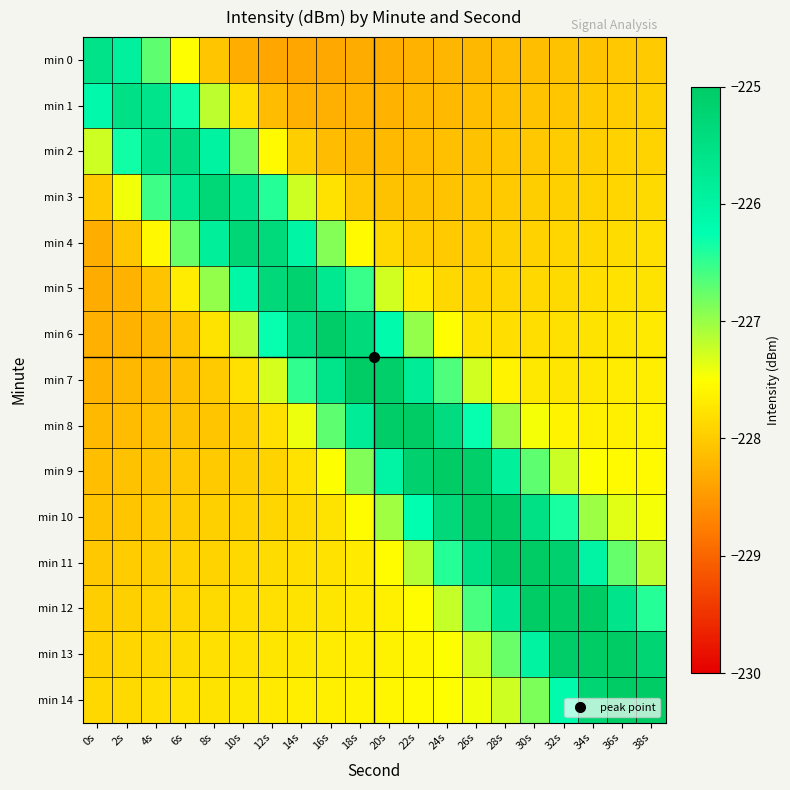

Reading right to left, extract all data points from this chart.

min 0: 38s=-228.0	36s=-228.0	34s=-228.1	32s=-228.1	30s=-228.1	28s=-228.2	26s=-228.2	24s=-228.2	22s=-228.3	20s=-228.3	18s=-228.3	16s=-228.3	14s=-228.4	12s=-228.4	10s=-228.3	8s=-228.1	6s=-227.5	4s=-226.7	2s=-225.9	0s=-225.6
min 1: 38s=-228.0	36s=-228.0	34s=-228.0	32s=-228.1	30s=-228.1	28s=-228.1	26s=-228.1	24s=-228.2	22s=-228.2	20s=-228.2	18s=-228.3	16s=-228.3	14s=-228.3	12s=-228.2	10s=-227.8	8s=-227.2	6s=-226.3	4s=-225.6	2s=-225.5	0s=-226.1
min 2: 38s=-227.9	36s=-227.9	34s=-228.0	32s=-228.0	30s=-228.0	28s=-228.1	26s=-228.1	24s=-228.1	22s=-228.2	20s=-228.2	18s=-228.2	16s=-228.2	14s=-228.0	12s=-227.6	10s=-226.8	8s=-226.0	6s=-225.4	4s=-225.6	2s=-226.3	0s=-227.2
min 3: 38s=-227.9	36s=-227.9	34s=-227.9	32s=-228.0	30s=-228.0	28s=-228.0	26s=-228.0	24s=-228.1	22s=-228.1	20s=-228.1	18s=-228.0	16s=-227.8	14s=-227.2	12s=-226.4	10s=-225.6	8s=-225.3	6s=-225.7	4s=-226.6	2s=-227.4	0s=-228.0
min 4: 38s=-227.8	36s=-227.8	34s=-227.9	32s=-227.9	30s=-227.9	28s=-228.0	26s=-228.0	24s=-228.0	22s=-228.0	20s=-227.9	18s=-227.6	16s=-226.9	14s=-226.1	12s=-225.4	10s=-225.3	8s=-225.9	6s=-226.8	4s=-227.6	2s=-228.1	0s=-228.3
min 5: 38s=-227.8	36s=-227.8	34s=-227.8	32s=-227.9	30s=-227.9	28s=-227.9	26s=-227.9	24s=-227.9	22s=-227.7	20s=-227.3	18s=-226.5	16s=-225.7	14s=-225.2	12s=-225.3	10s=-226.1	8s=-227.0	6s=-227.7	4s=-228.1	2s=-228.2	0s=-228.3
min 6: 38s=-227.7	36s=-227.7	34s=-227.8	32s=-227.8	30s=-227.8	28s=-227.8	26s=-227.8	24s=-227.5	22s=-227.0	20s=-226.2	18s=-225.4	16s=-225.0	14s=-225.4	12s=-226.3	10s=-227.2	8s=-227.8	6s=-228.1	4s=-228.2	2s=-228.2	0s=-228.3
min 7: 38s=-227.7	36s=-227.7	34s=-227.7	32s=-227.7	30s=-227.7	28s=-227.6	26s=-227.3	24s=-226.6	22s=-225.8	20s=-225.1	18s=-225.0	16s=-225.6	14s=-226.5	12s=-227.3	10s=-227.8	8s=-228.0	6s=-228.1	4s=-228.2	2s=-228.2	0s=-228.2
min 8: 38s=-227.6	36s=-227.6	34s=-227.7	32s=-227.6	30s=-227.4	28s=-227.0	26s=-226.3	24s=-225.4	22s=-224.9	20s=-225.0	18s=-225.8	16s=-226.7	14s=-227.4	12s=-227.8	10s=-228.0	8s=-228.1	6s=-228.1	4s=-228.1	2s=-228.2	0s=-228.2
min 9: 38s=-227.6	36s=-227.6	34s=-227.5	32s=-227.2	30s=-226.7	28s=-225.9	26s=-225.1	24s=-224.8	22s=-225.2	20s=-226.0	18s=-226.9	16s=-227.5	14s=-227.8	12s=-227.9	10s=-228.0	8s=-228.0	6s=-228.0	4s=-228.1	2s=-228.1	0s=-228.1
min 10: 38s=-227.5	36s=-227.3	34s=-227.0	32s=-226.4	30s=-225.5	28s=-224.8	26s=-224.7	24s=-225.3	22s=-226.2	20s=-227.0	18s=-227.5	16s=-227.8	14s=-227.9	12s=-227.9	10s=-227.9	8s=-228.0	6s=-228.0	4s=-228.0	2s=-228.1	0s=-228.1
min 11: 38s=-227.2	36s=-226.7	34s=-226.0	32s=-225.1	30s=-224.6	28s=-224.8	26s=-225.5	24s=-226.4	22s=-227.1	20s=-227.5	18s=-227.7	16s=-227.8	14s=-227.8	12s=-227.9	10s=-227.9	8s=-227.9	6s=-227.9	4s=-228.0	2s=-228.0	0s=-228.0
min 12: 38s=-226.4	36s=-225.6	34s=-224.8	32s=-224.5	30s=-224.9	28s=-225.7	26s=-226.6	24s=-227.2	22s=-227.5	20s=-227.6	18s=-227.7	16s=-227.7	14s=-227.8	12s=-227.8	10s=-227.8	8s=-227.9	6s=-227.9	4s=-227.9	2s=-228.0	0s=-228.0
min 13: 38s=-225.2	36s=-224.6	34s=-224.5	32s=-225.0	30s=-226.0	28s=-226.8	26s=-227.3	24s=-227.5	22s=-227.6	20s=-227.6	18s=-227.7	16s=-227.7	14s=-227.7	12s=-227.8	10s=-227.8	8s=-227.8	6s=-227.8	4s=-227.9	2s=-227.9	0s=-227.9
min 14: 38s=-224.4	36s=-224.5	34s=-225.3	32s=-226.2	30s=-226.9	28s=-227.3	26s=-227.4	24s=-227.5	22s=-227.5	20s=-227.6	18s=-227.6	16s=-227.6	14s=-227.7	12s=-227.7	10s=-227.7	8s=-227.8	6s=-227.8	4s=-227.8	2s=-227.9	0s=-227.9